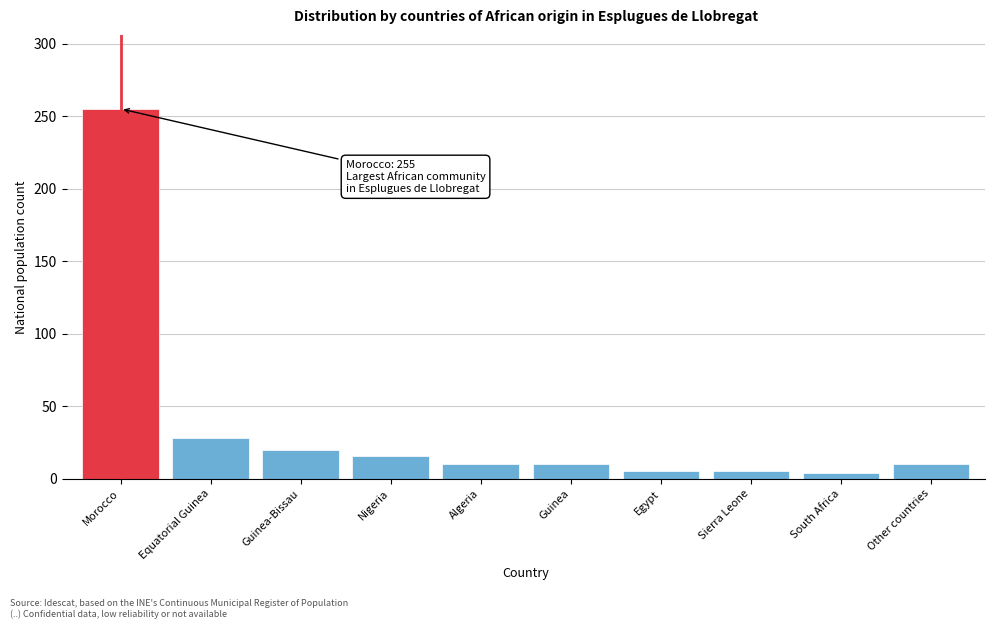

What is the greatest value displayed?

255